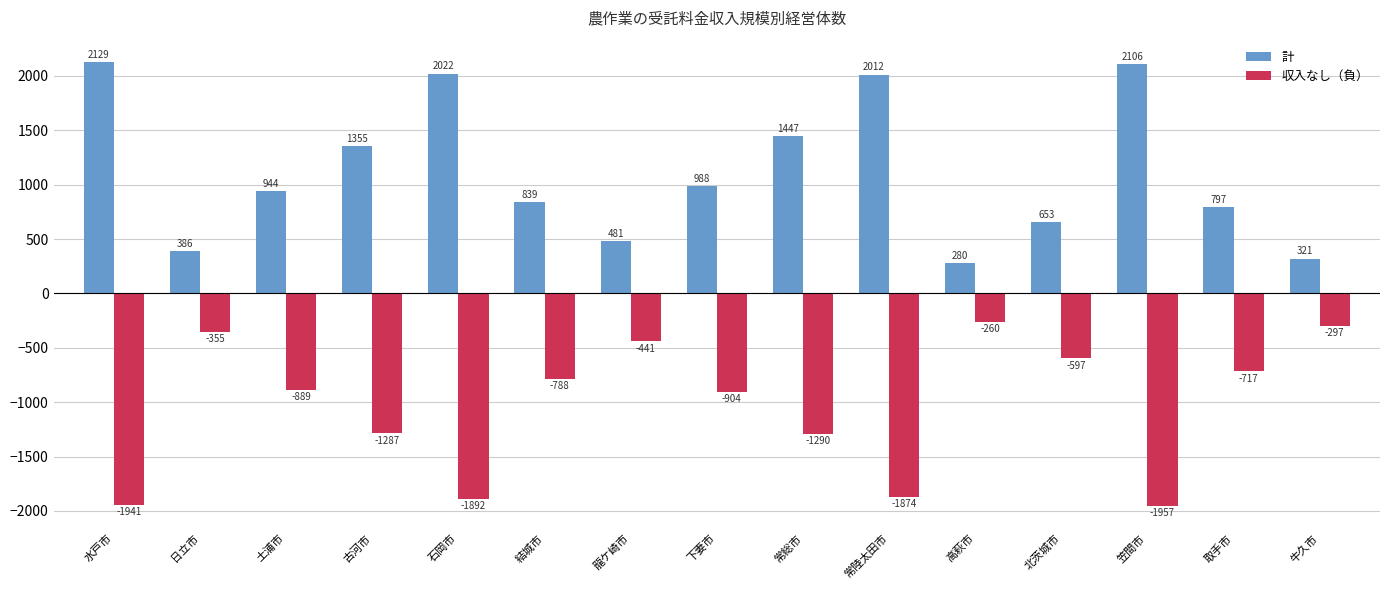

Which series has the largest total across all categories?

計